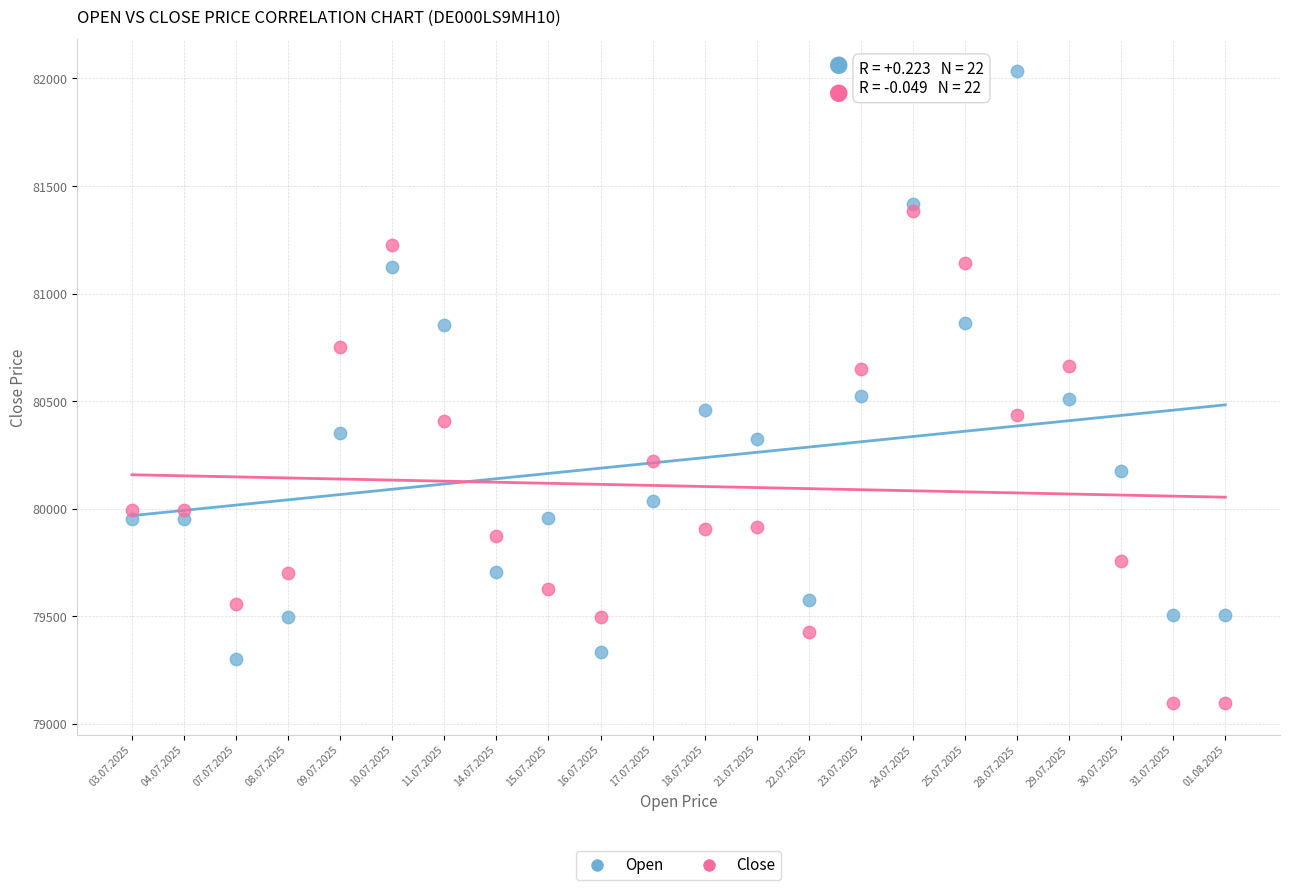

Which series has the largest Y range (max minus min)?

Open